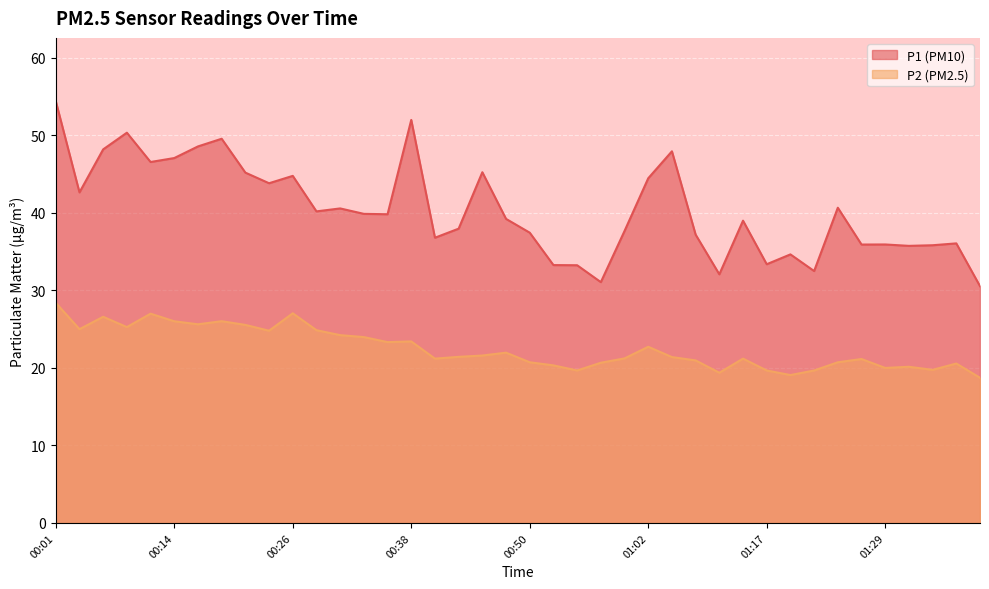

What is the spread (max minus min) of values at 00:16?

22.9